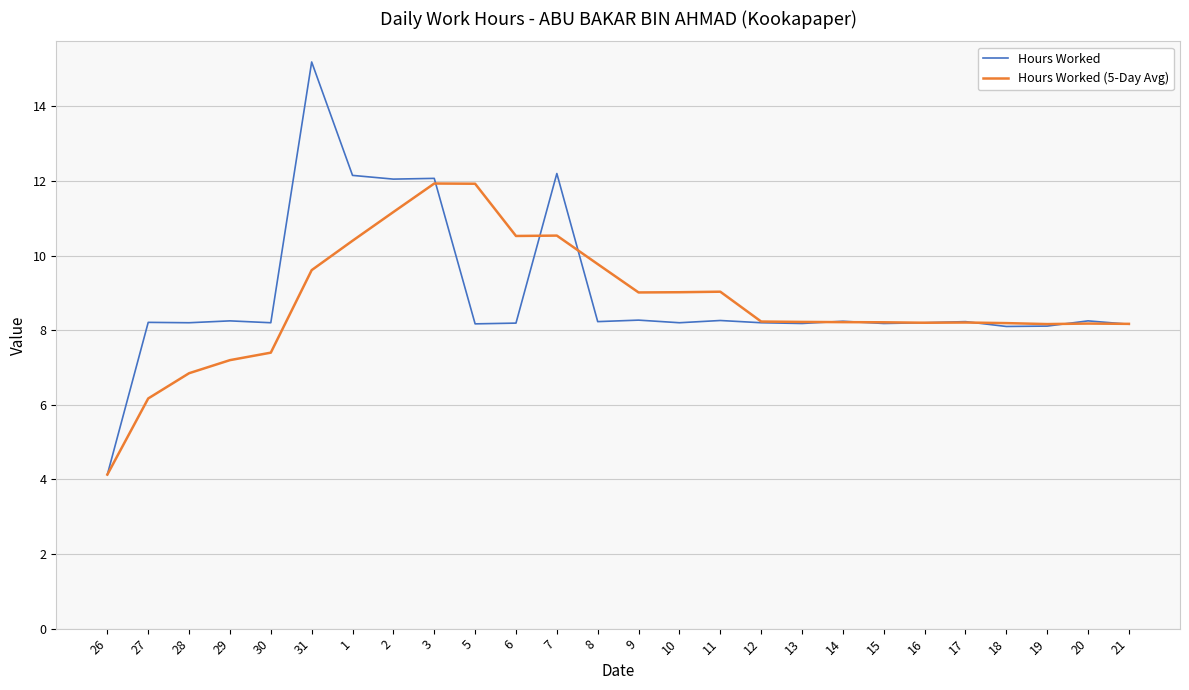

Does the chart have visible grid lines?

Yes